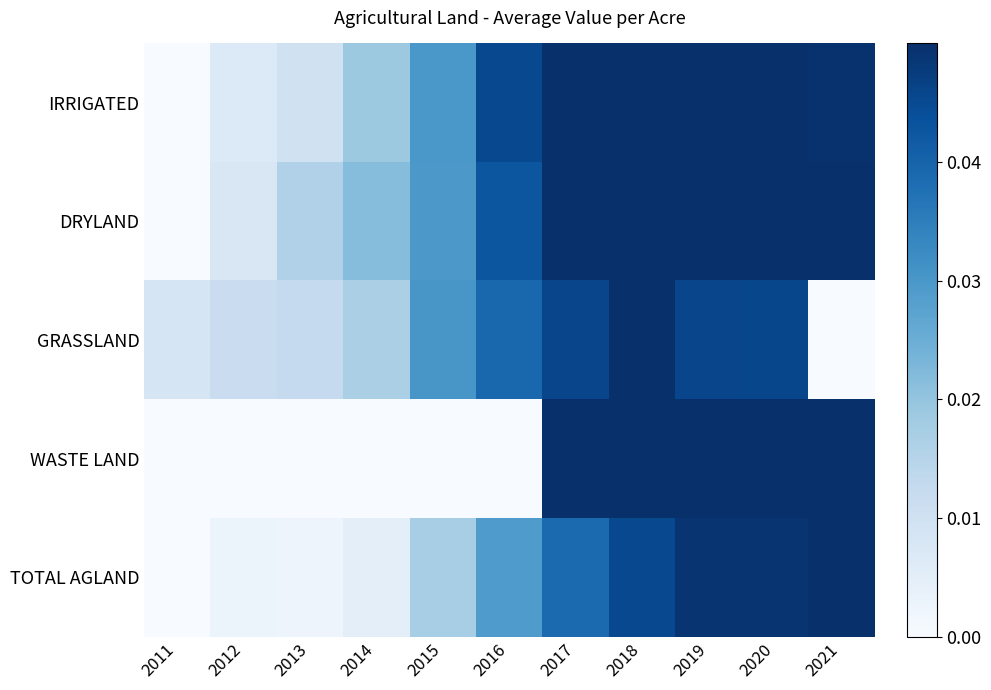

Rank the series by their maximum value, from lowest to highest.

IRRIGATED, DRYLAND, GRASSLAND, WASTE LAND, TOTAL AGLAND